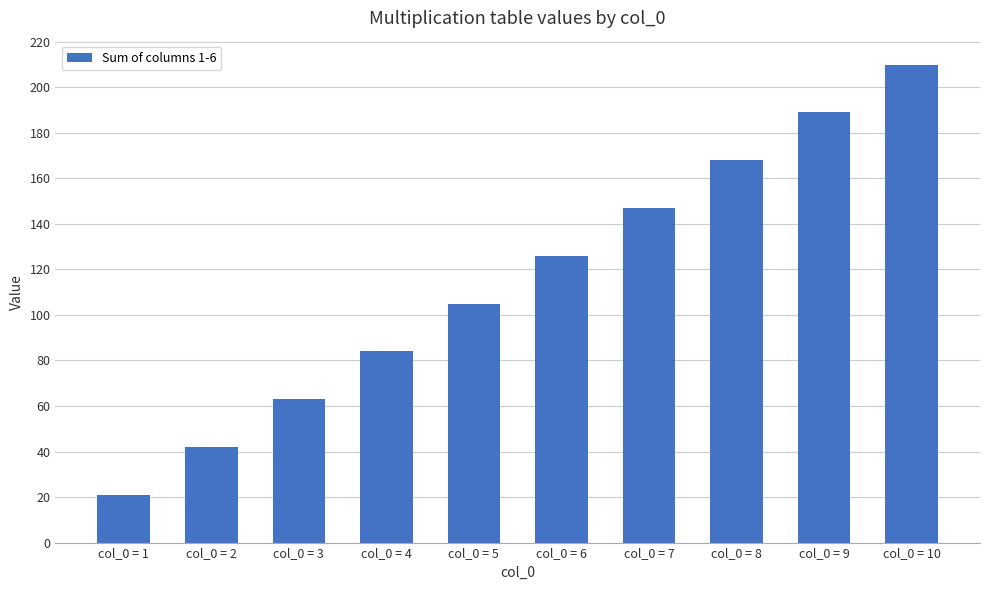

True or false: the data shows 11 at col_0 = 1.

False